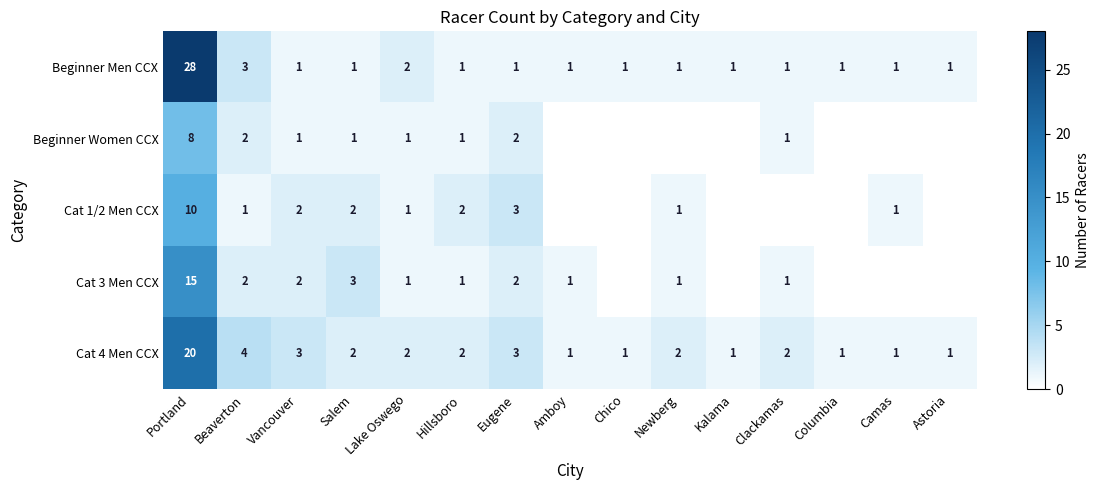

The value of Beginner Men CCX at Clackamas is 1. True or false?

True